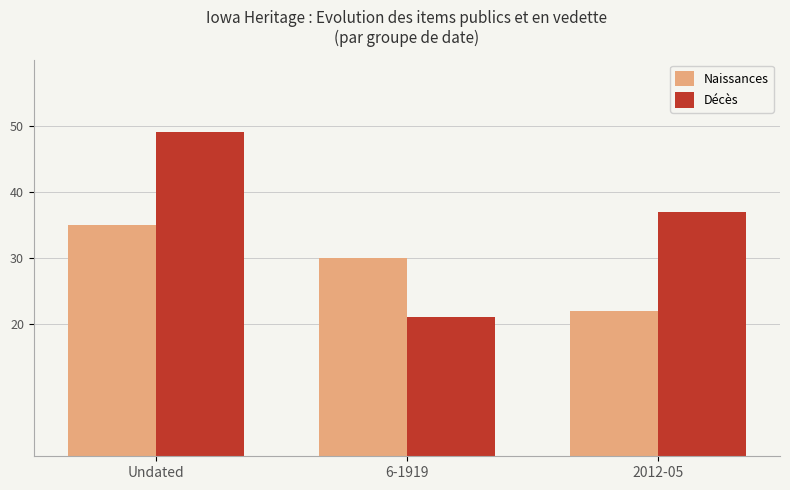

Are the bars horizontal?

No